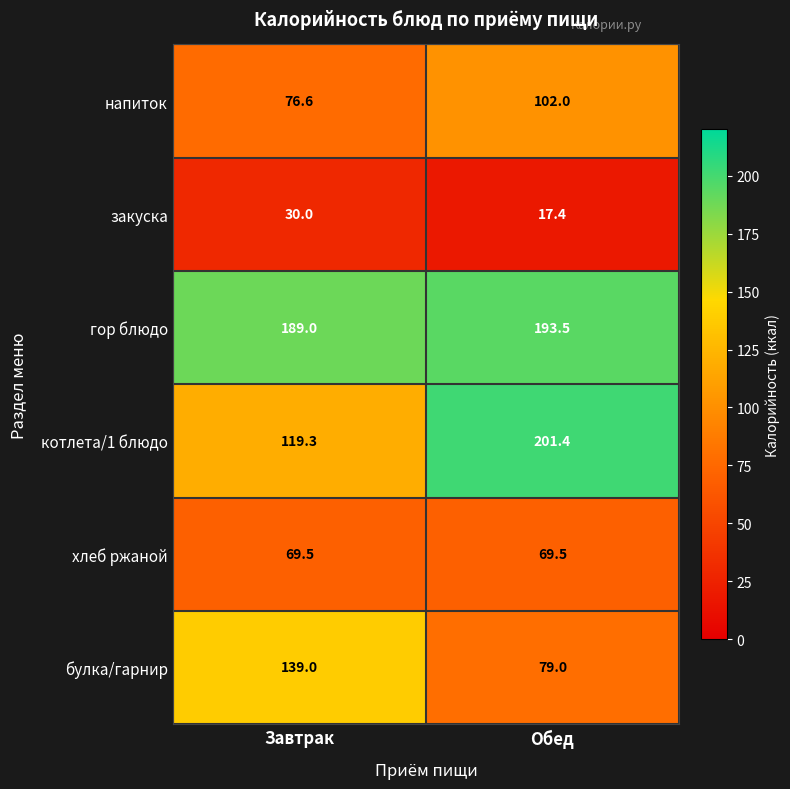

Which category has the lowest value in the булка/гарнир series?

Обед